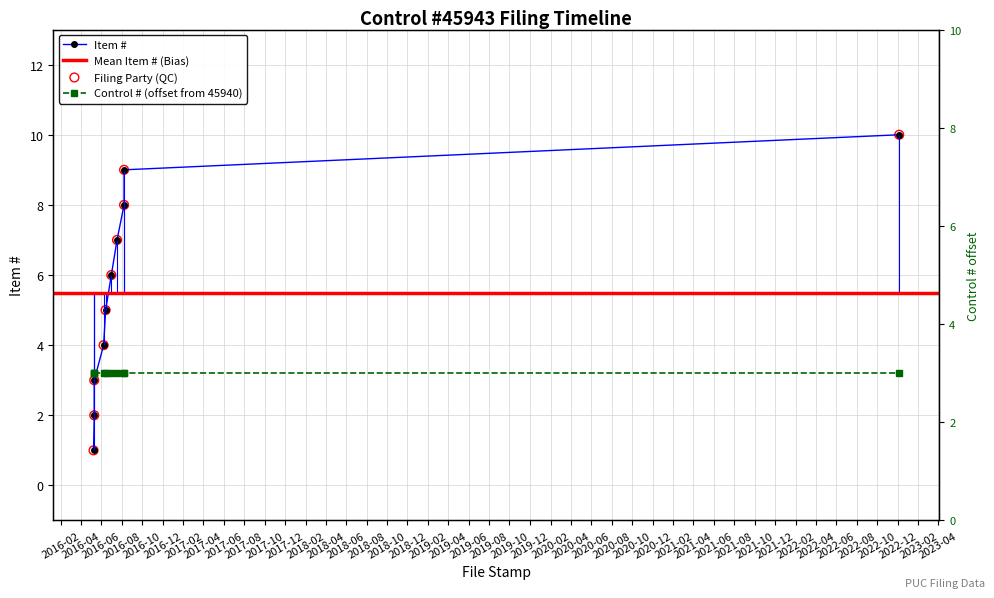

What is the change in value from 2016-06-08 to 2016-07-18?

+3